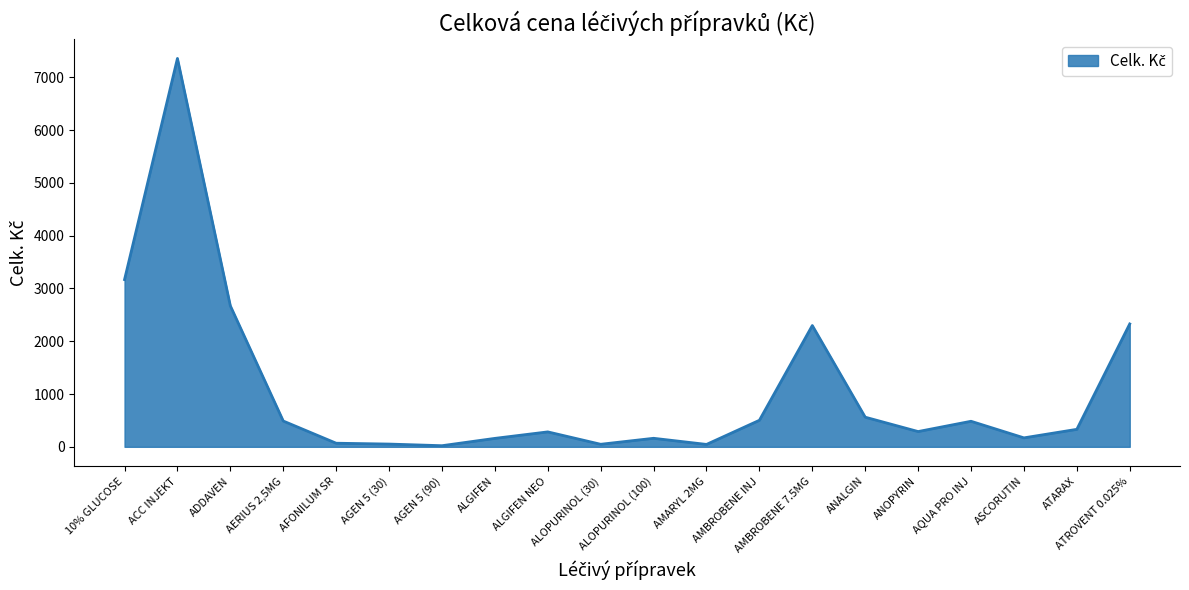

What is the maximum value shown in the chart?

7357.6